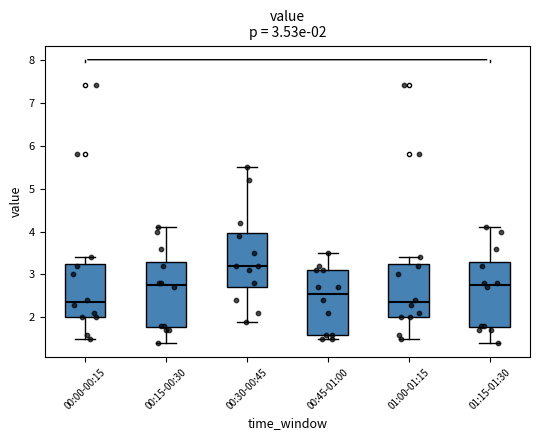

Which box has the highest median line?

00:30-00:45